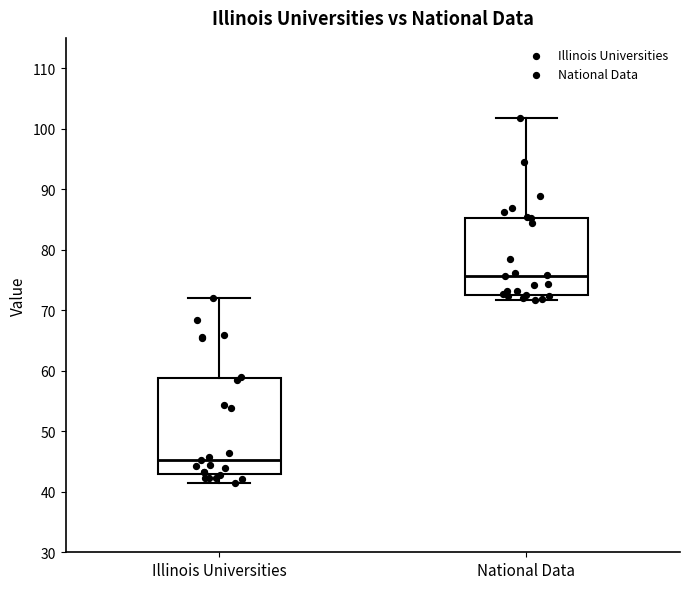

Which box is the tallest, from its lower edge to its upper edge?

Illinois Universities